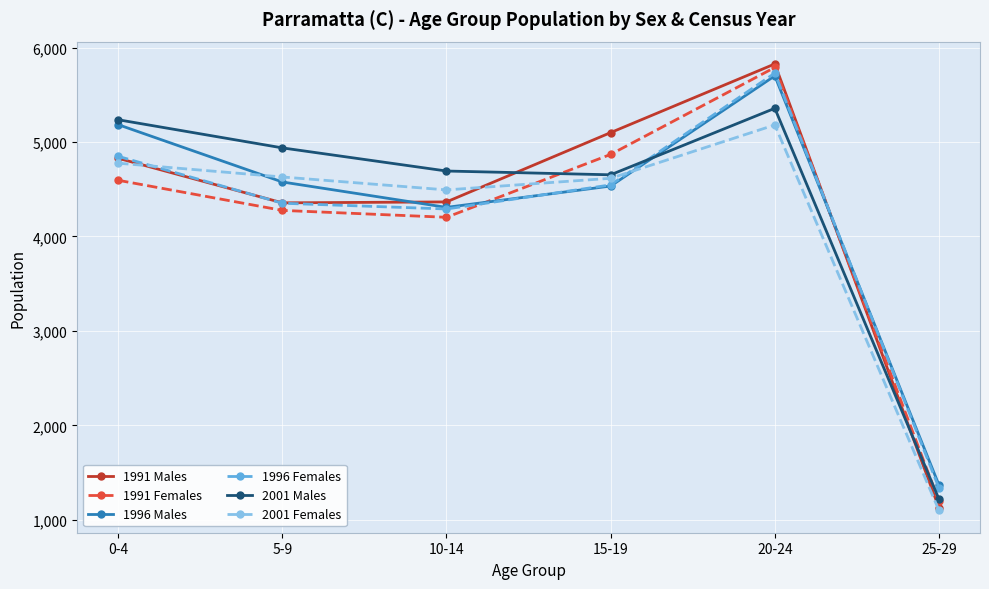

At which category is the sum across all series the highest?

20-24